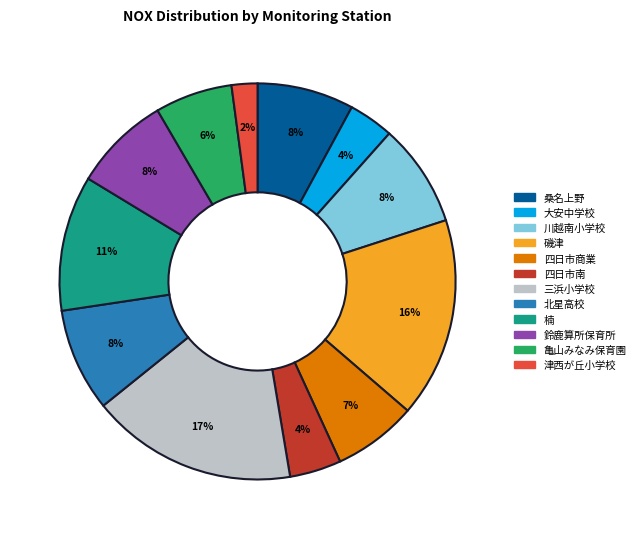

Which category has the biggest portion of the pie?

三浜小学校